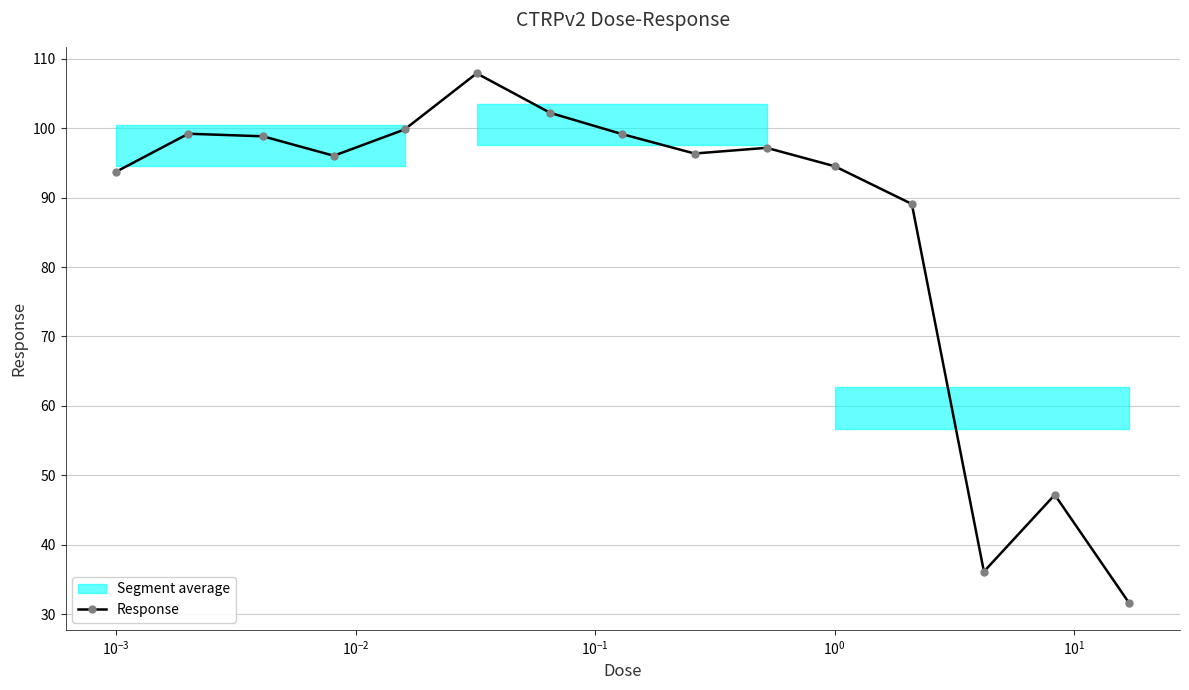

True or false: the data has more than 0 interior local peaks.

True